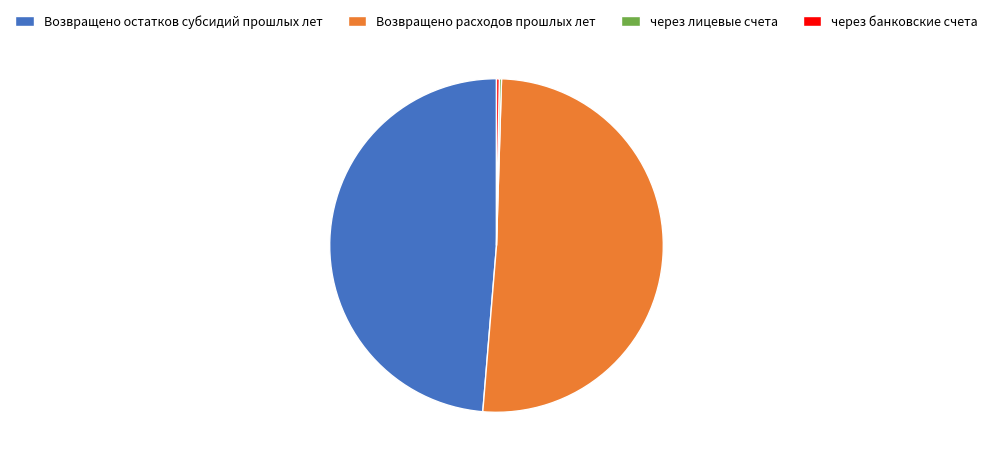

True or false: Возвращено остатков субсидий прошлых лет accounts for 49% of the total.

True